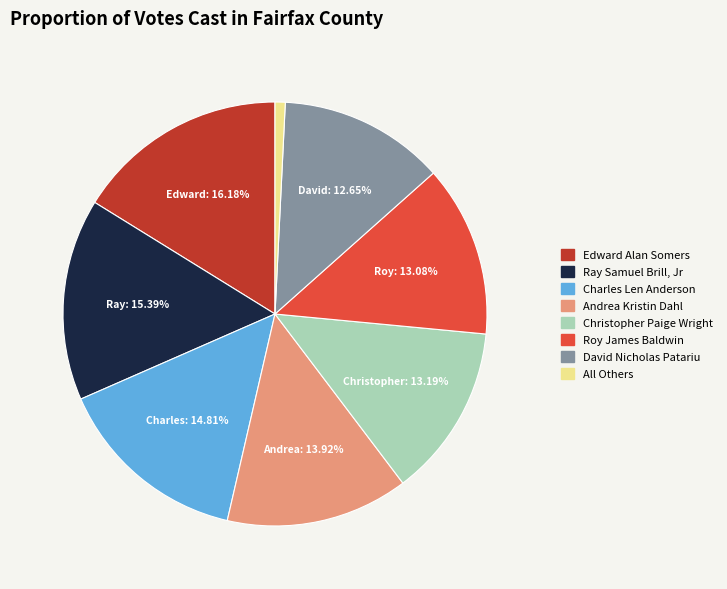

What is the largest slice in the pie chart?

Edward Alan Somers